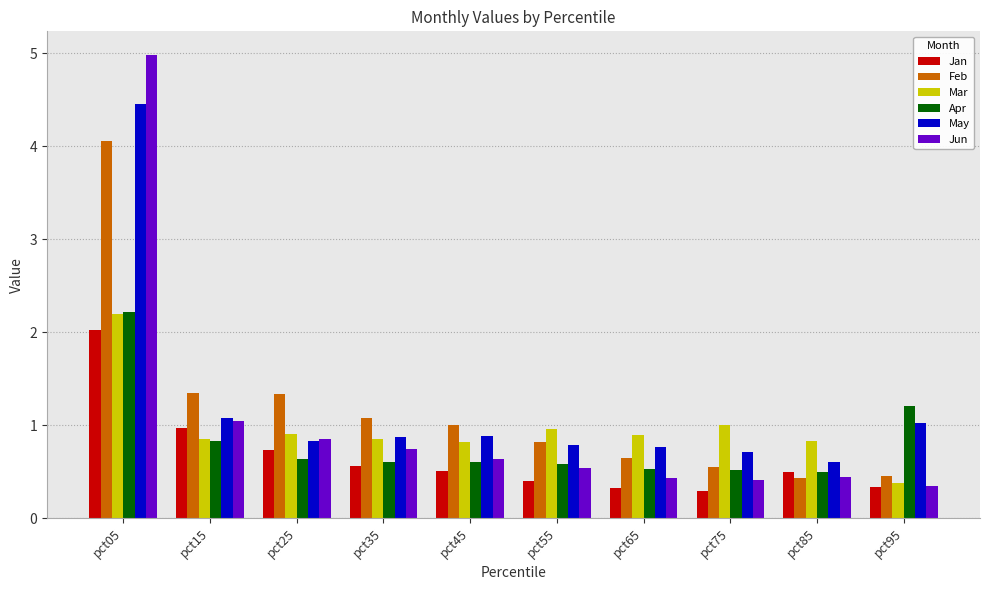

What is the lowest value of the Jan series?

0.3